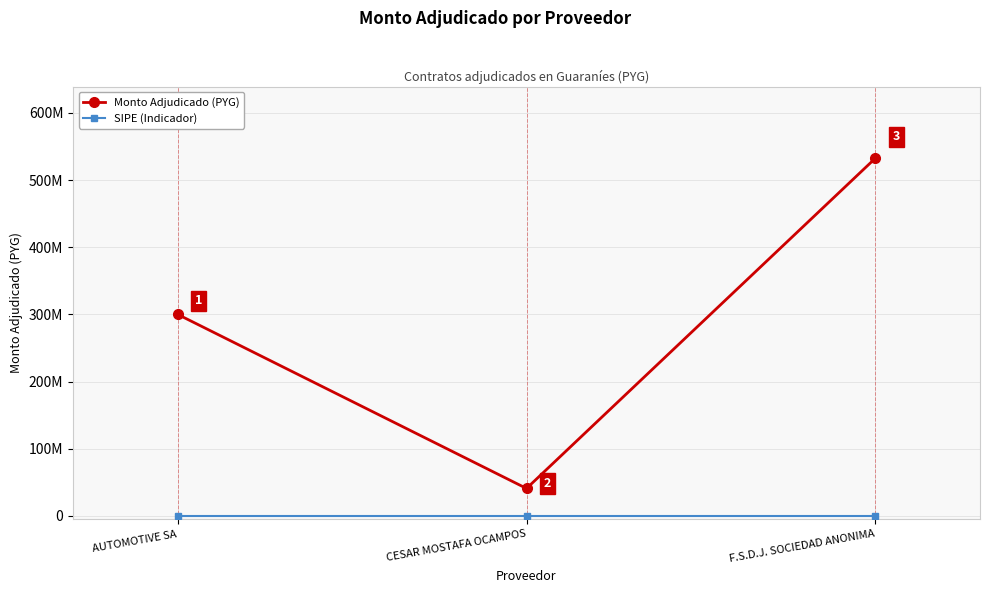

Read the SIPE (Indicador) value at AUTOMOTIVE SA.

1